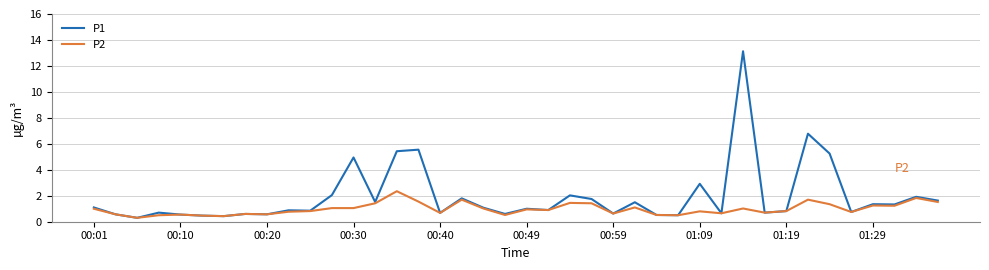

Which series has the widest spread of values?

P1